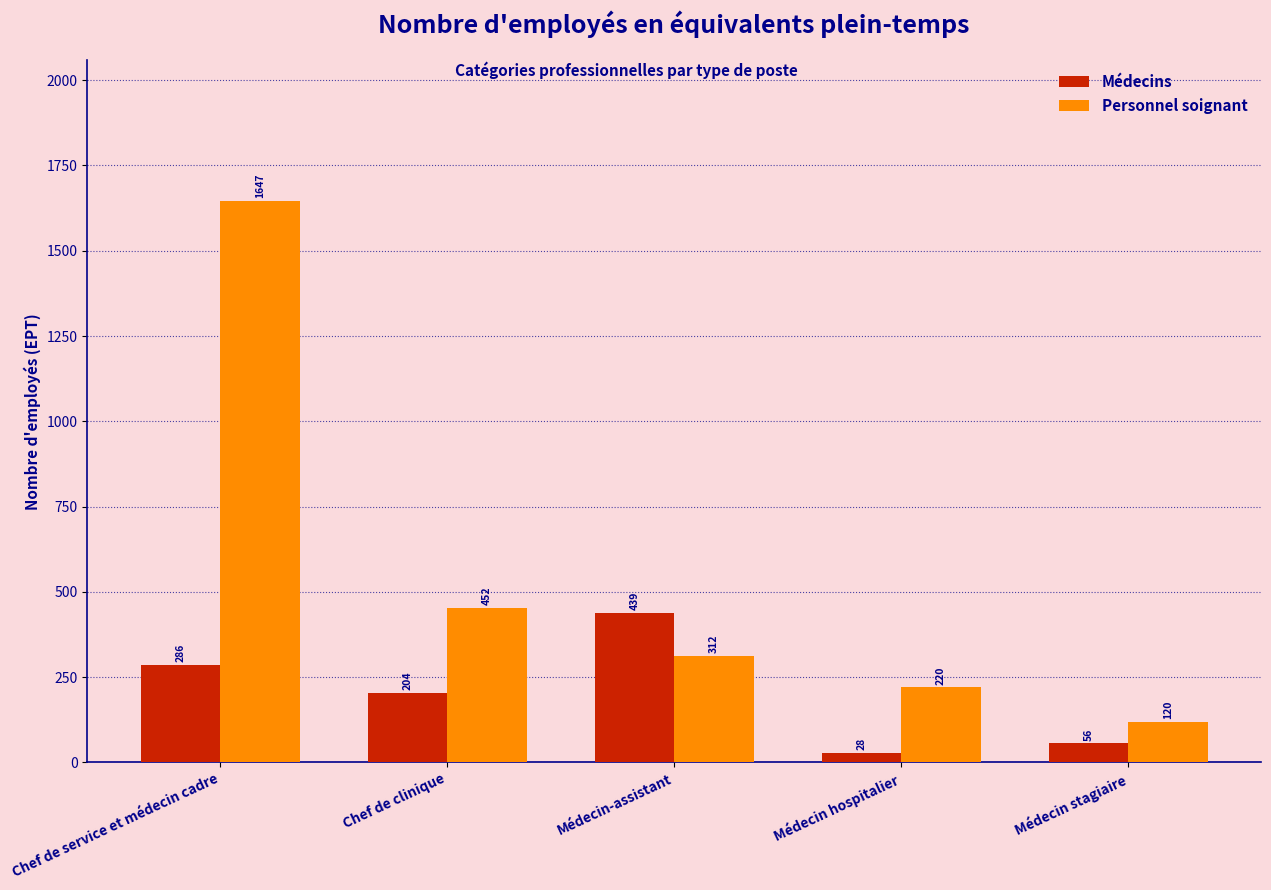

How many data points in Médecins are less than 204?

2